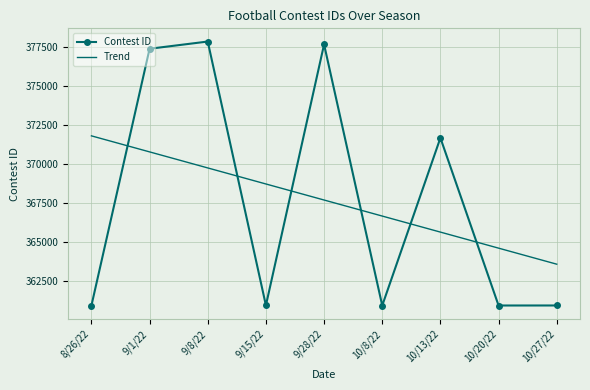

Is it true that Trend equals 370805.5 at 9/1/22?

True